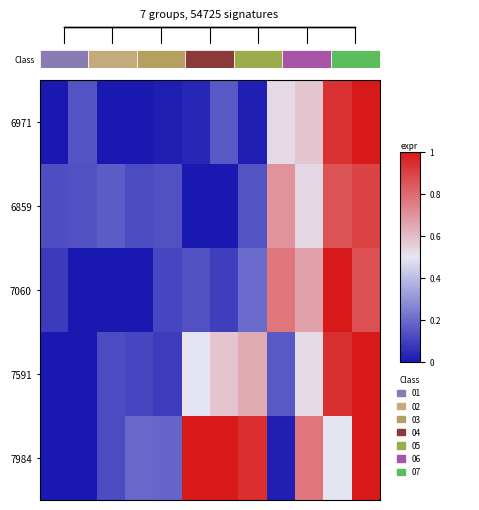

How many data points does each series have?

12